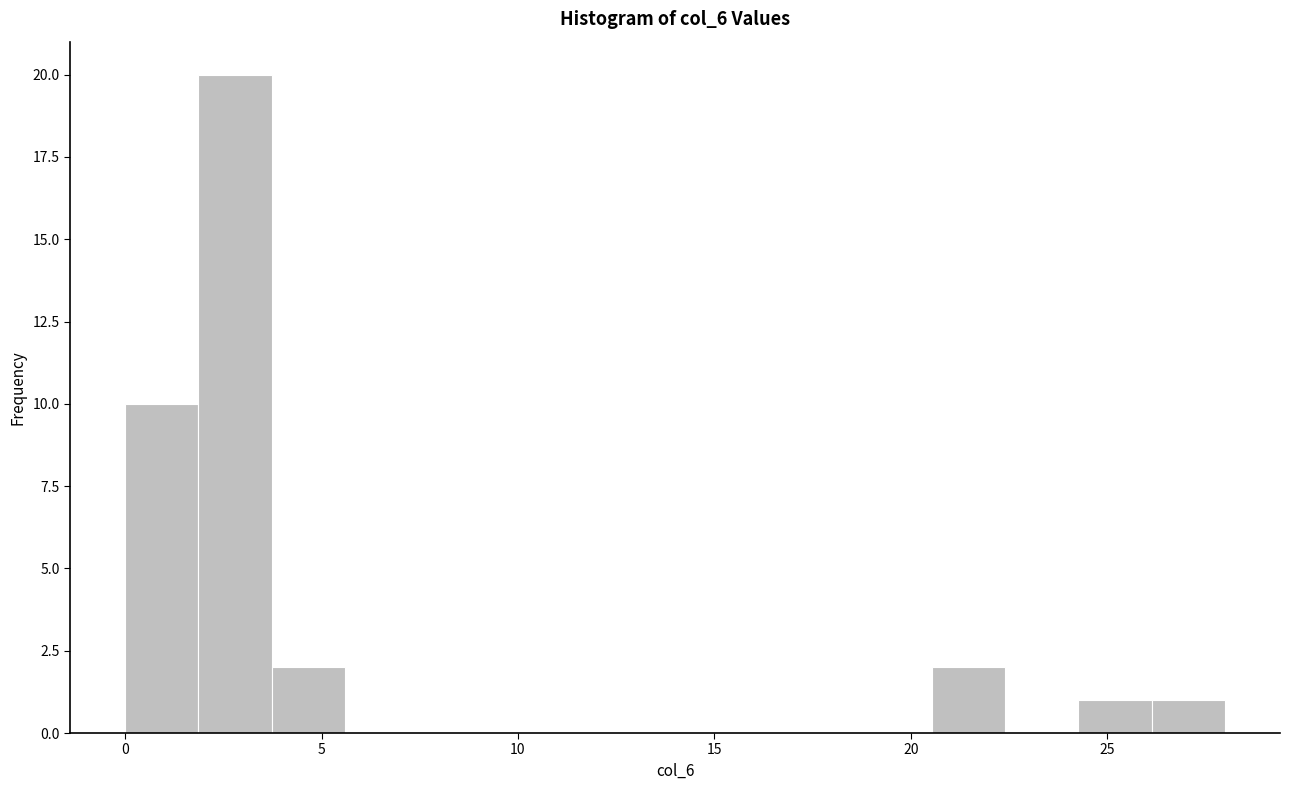

Around what value on the x-axis is the tallest bar? Give the approximate position of its centre, as read against the axis.

3.0